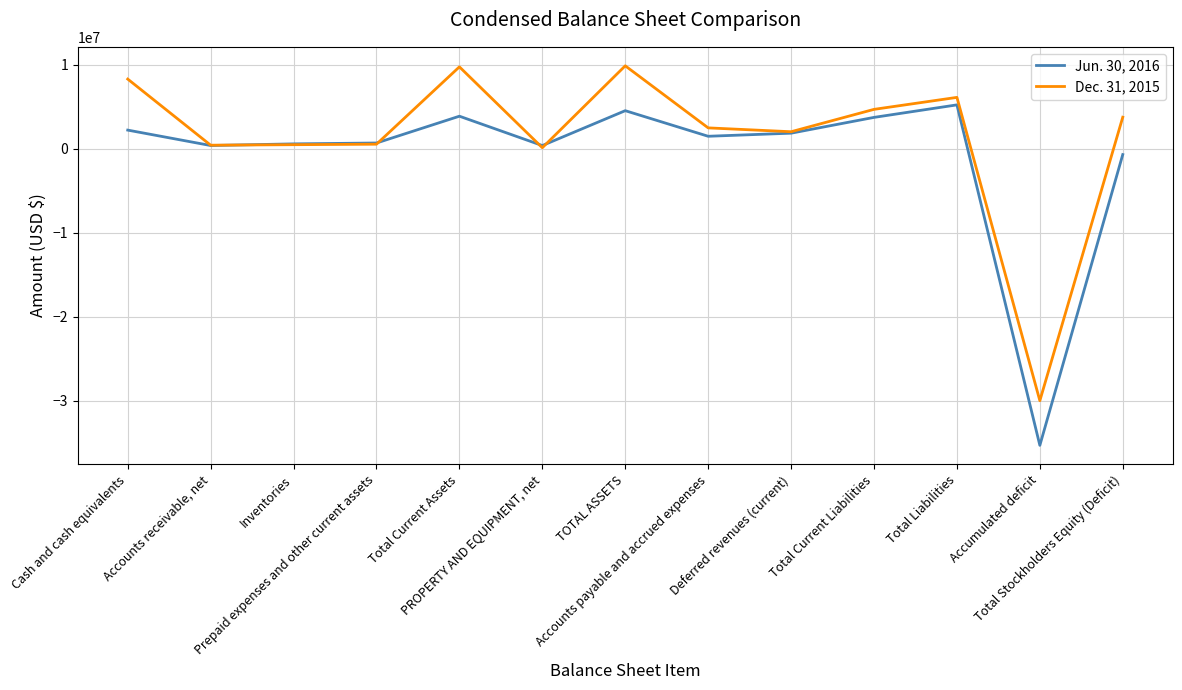

Count the number of categories in the chart.

13